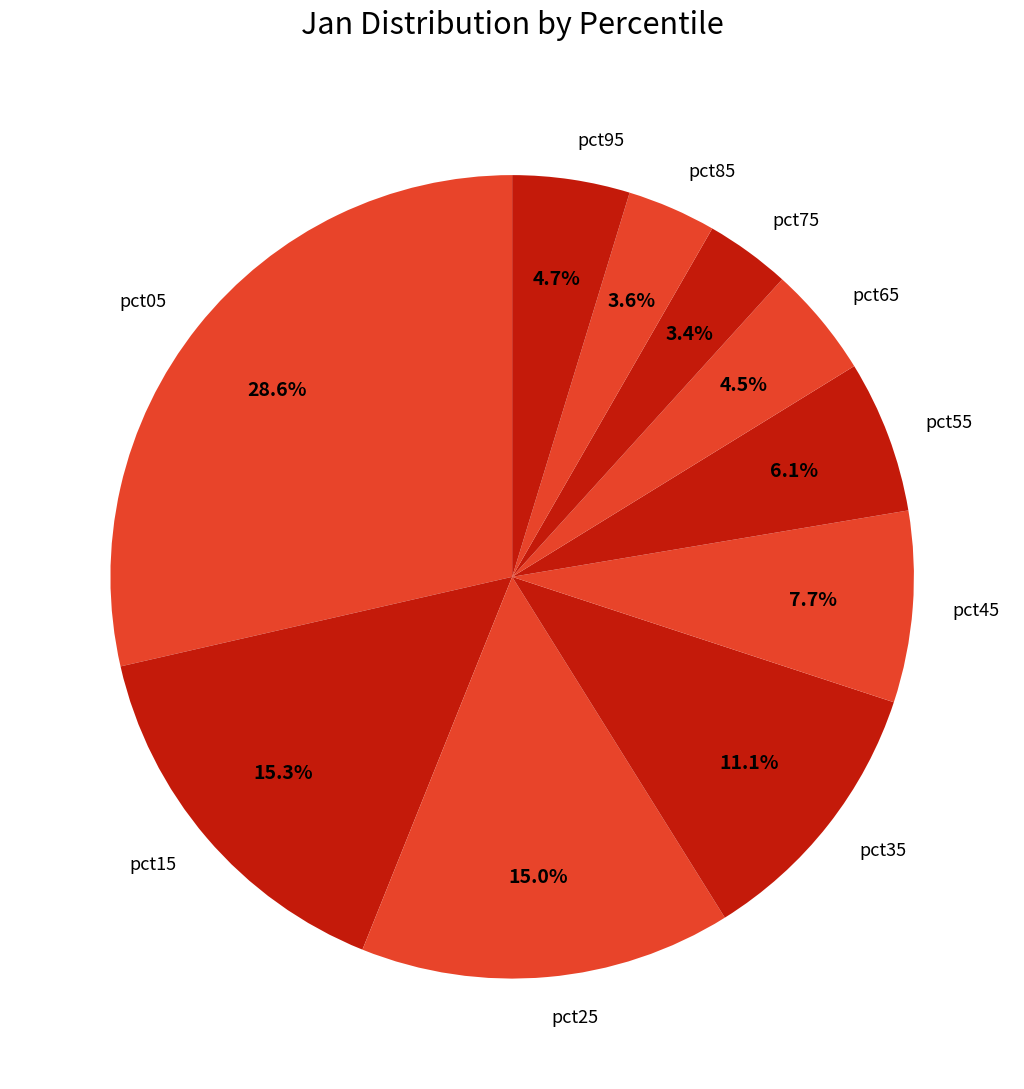

What percentage is NOT represented by pct45?

92.3%